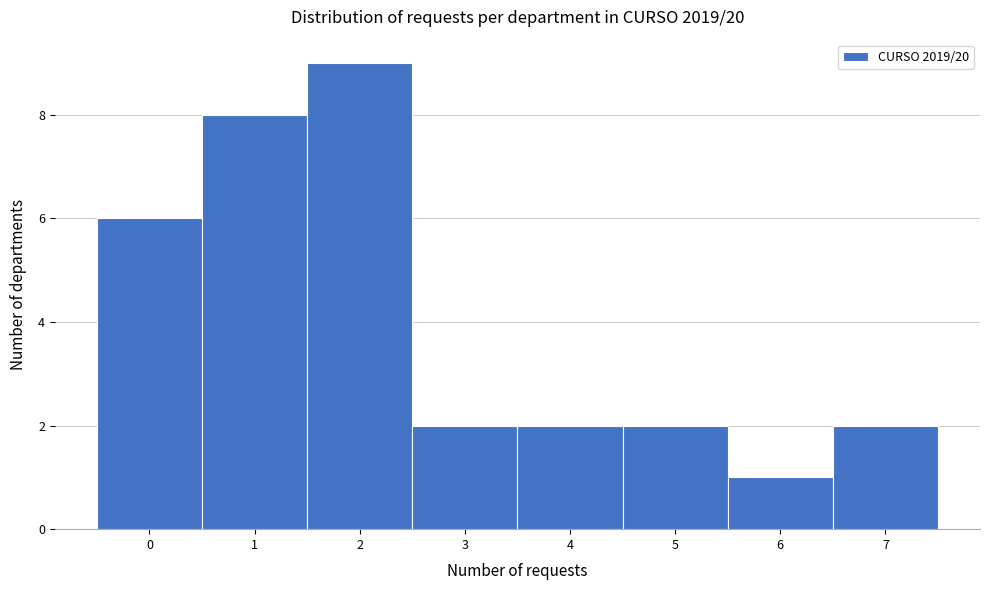

What is the height of the bar covering 1.5 to 2.5 on the x-axis? The values are not printed on the chart, so give them approximately, as read against the axis.

9